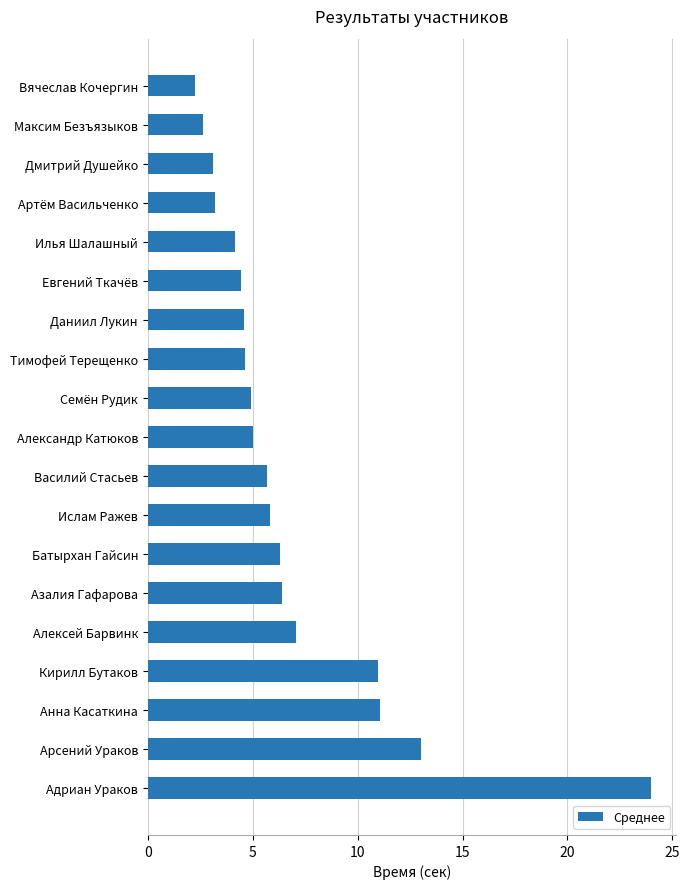

Between Илья Шалашный and Арсений Ураков, which is larger?

Арсений Ураков